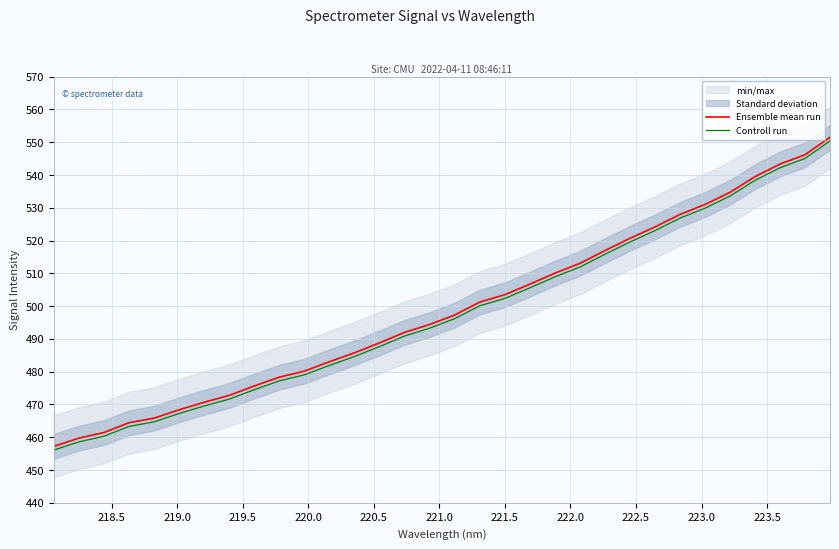

True or false: Controll run and Ensemble mean run cross at least once.

False